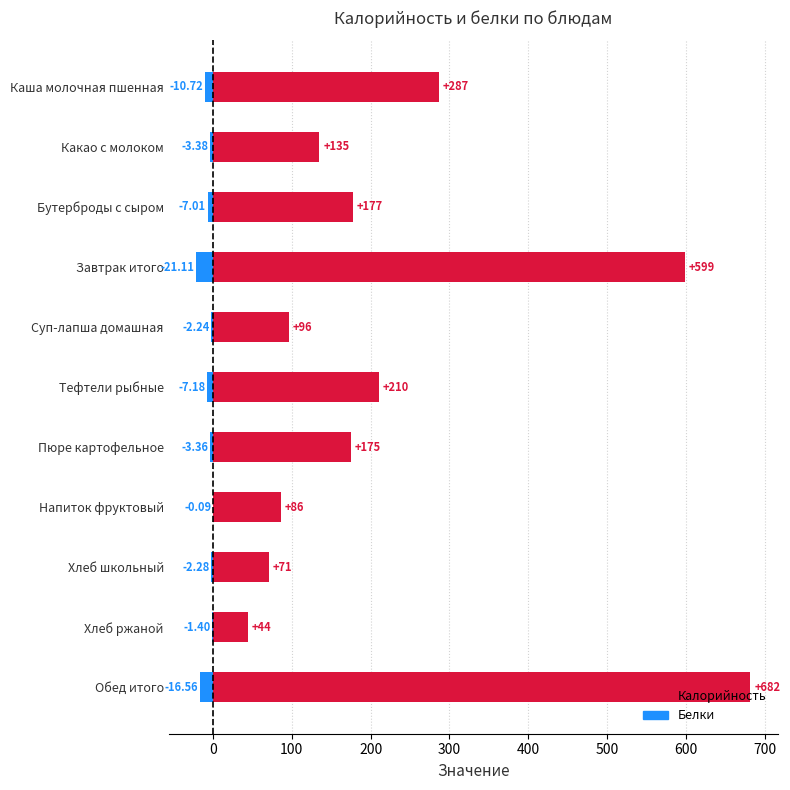

What is the lowest value of the Белки (отриц. ось) series?

-21.1